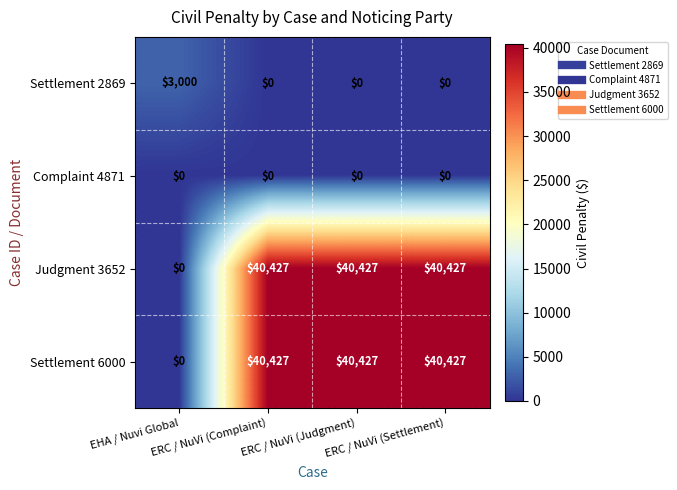

How many data points does each series have?

4